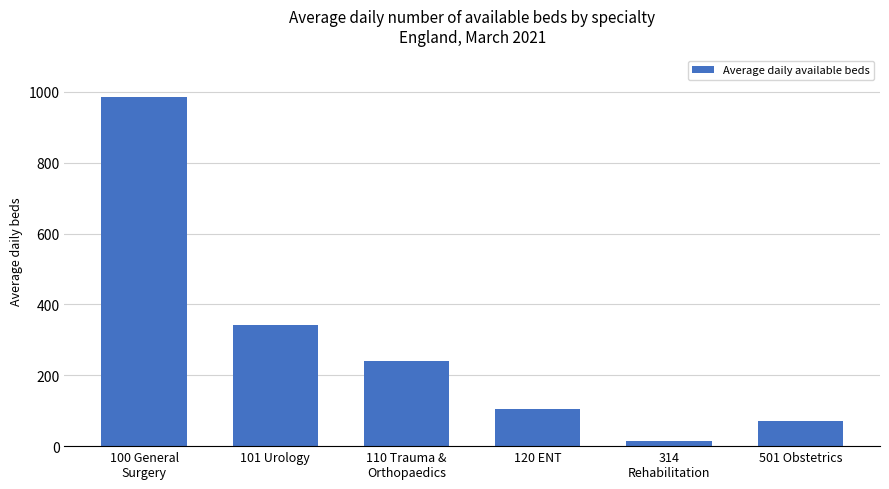

What is the approximate value at 120 ENT?

104.2